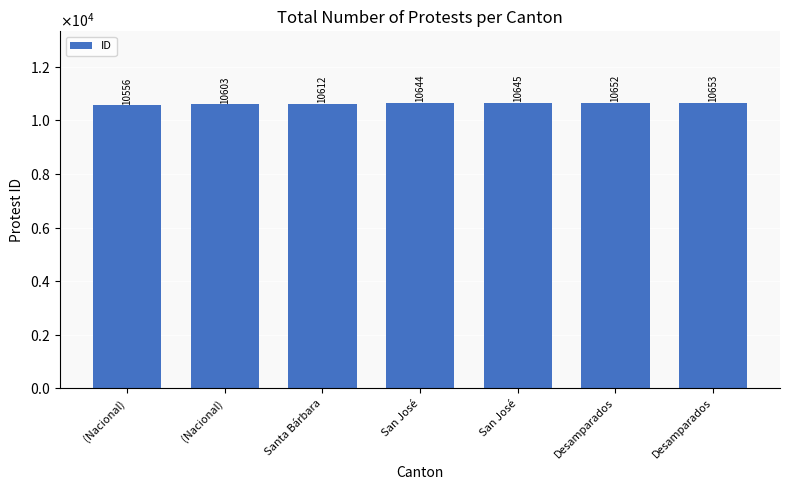

At which label does the data first exceed 10644?

San José